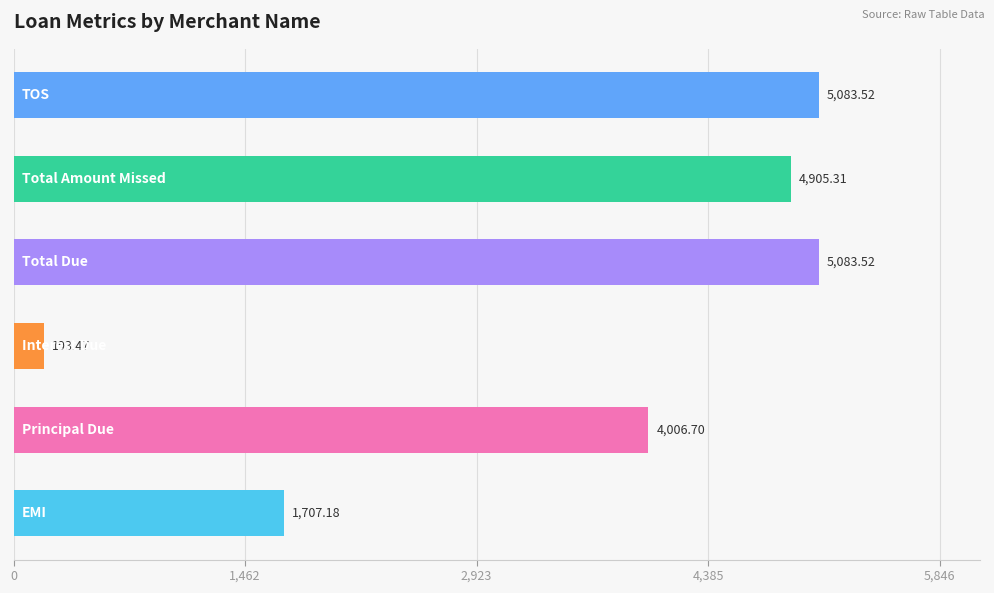

What is the average value of the total_amount_missed series?

4905.3